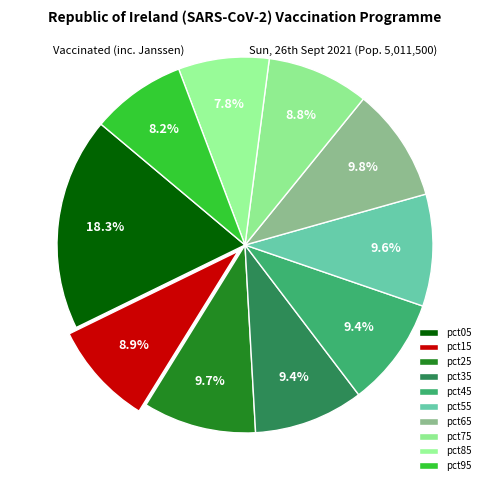

Which slice is the largest?

pct05